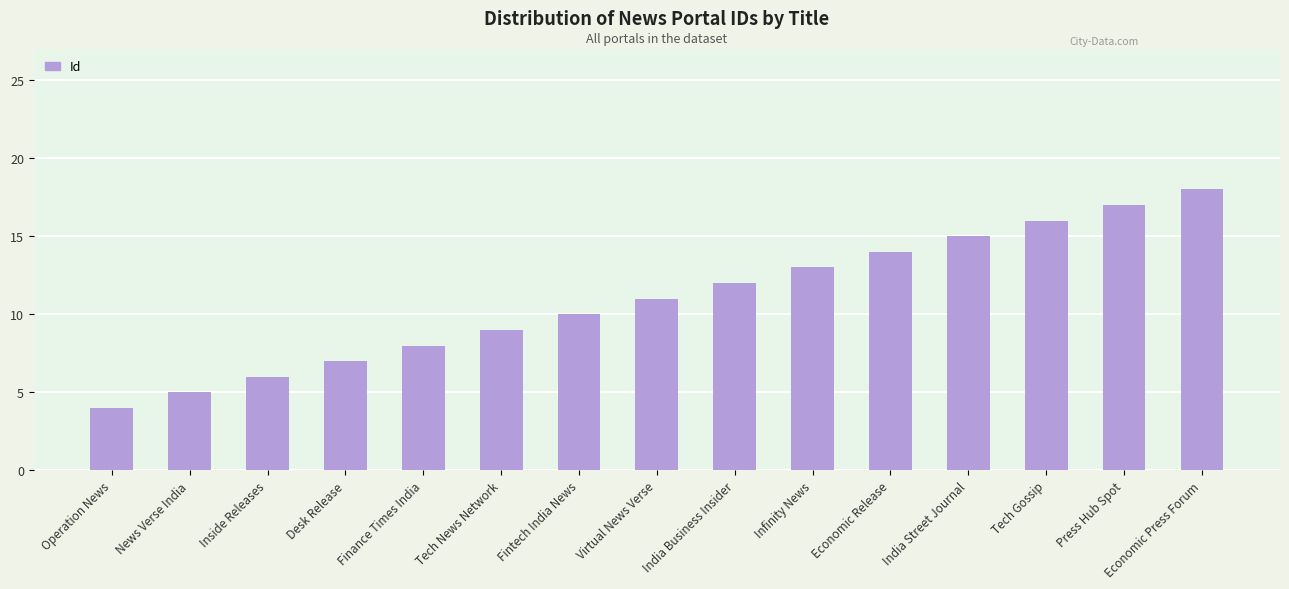

How many bars are there in total?

15